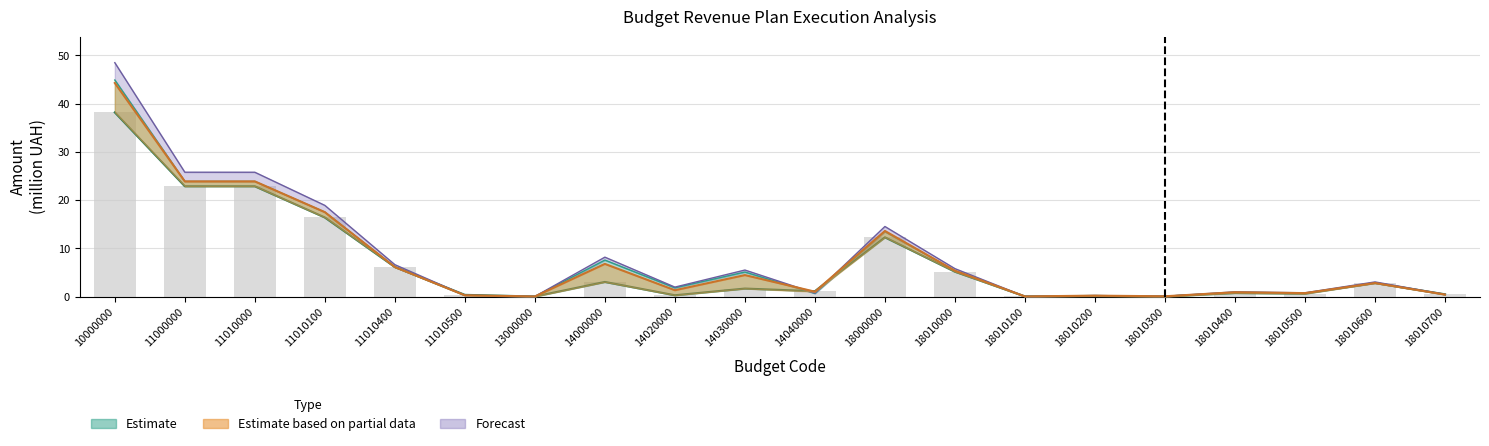

At 14040000, list the series in order from smallest to largest.

Forecast (Поч.річн. план), Estimate based on partial data (Uточн.річн. план), Estimate (Fact)